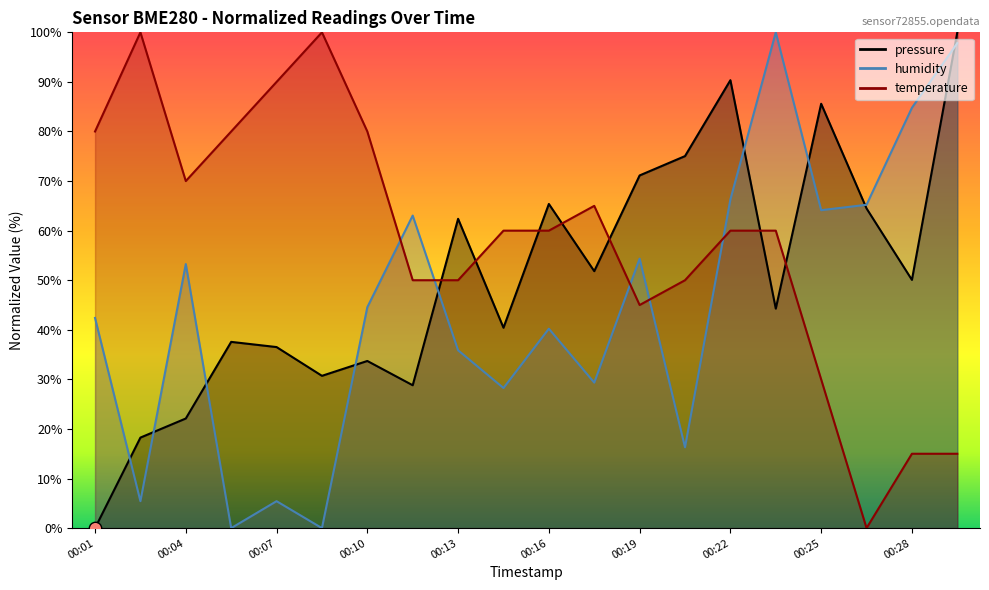

At which category is the sum across all series the highest?

00:22